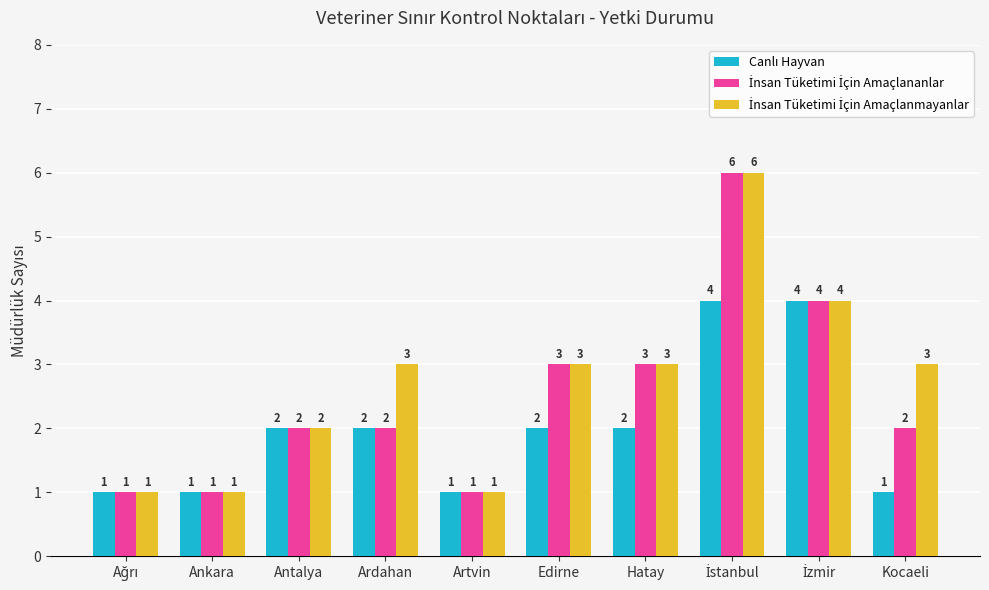

What is the total value across all series at Artvin?

3